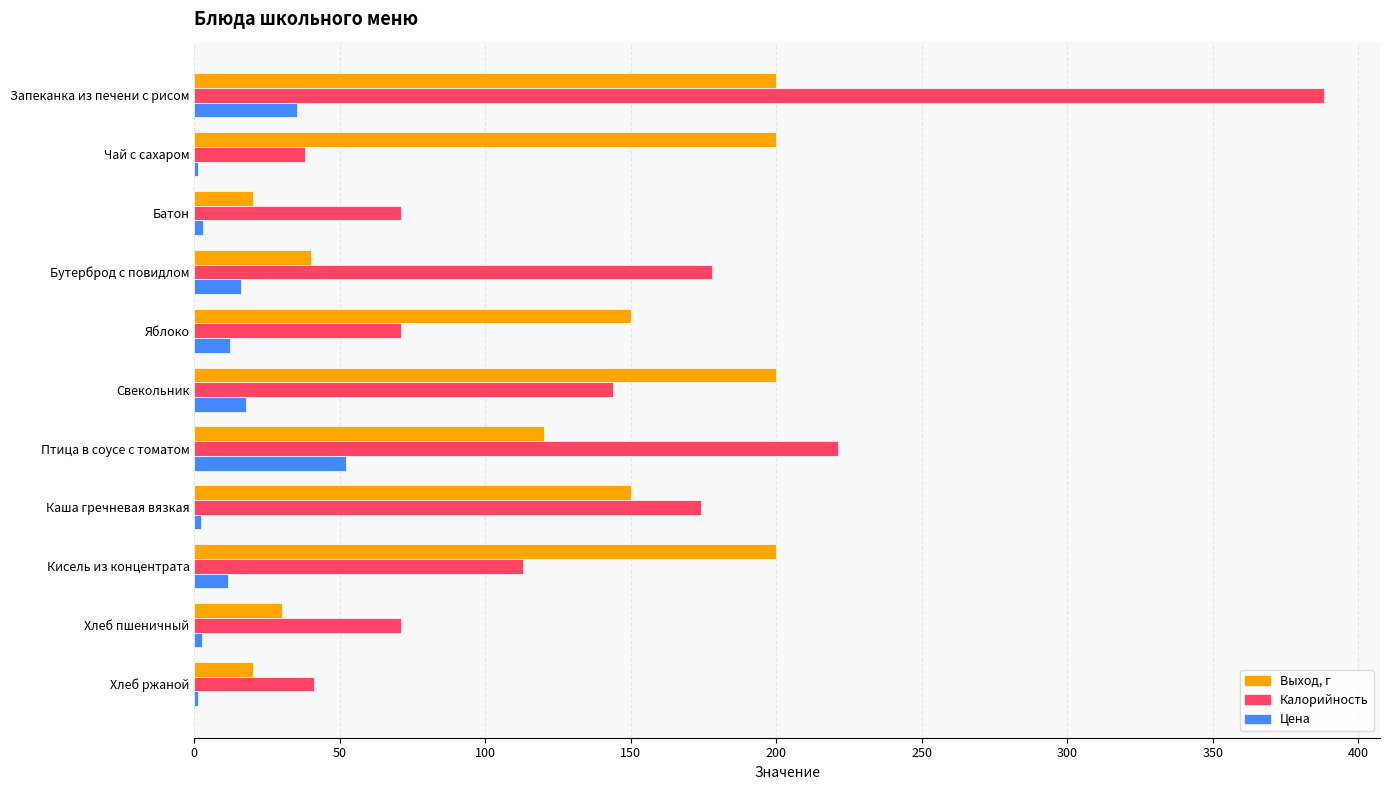

Which series has the largest range (max minus min)?

Калорийность